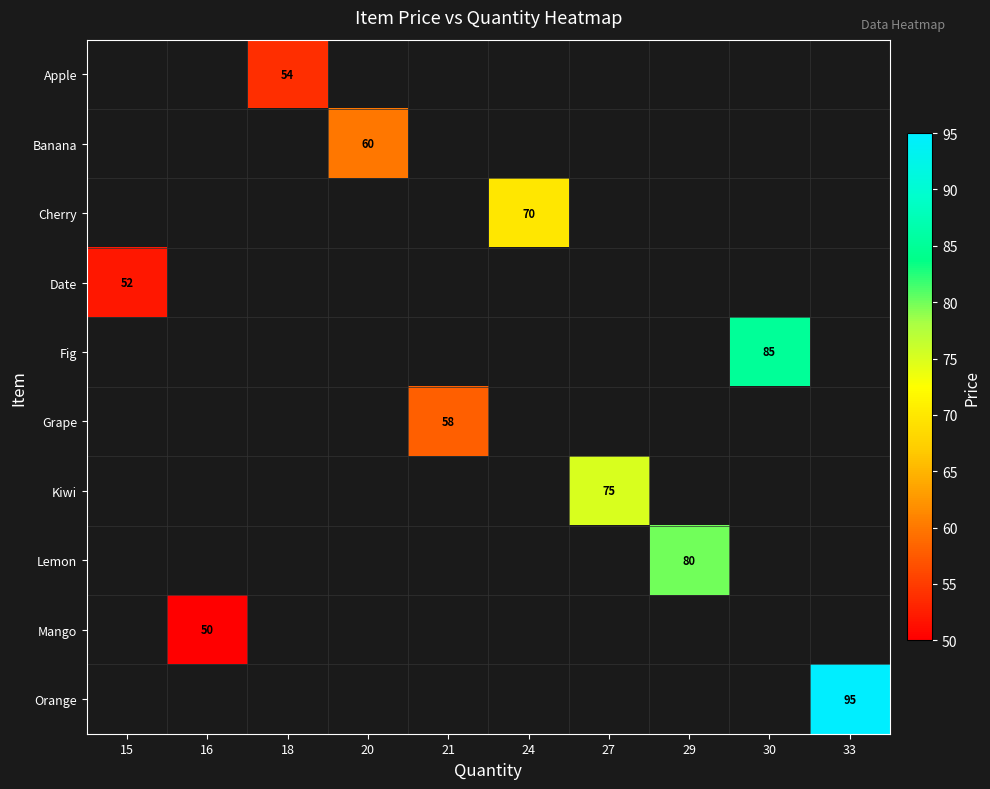

Is it true that Mango equals 88 at 16?

False